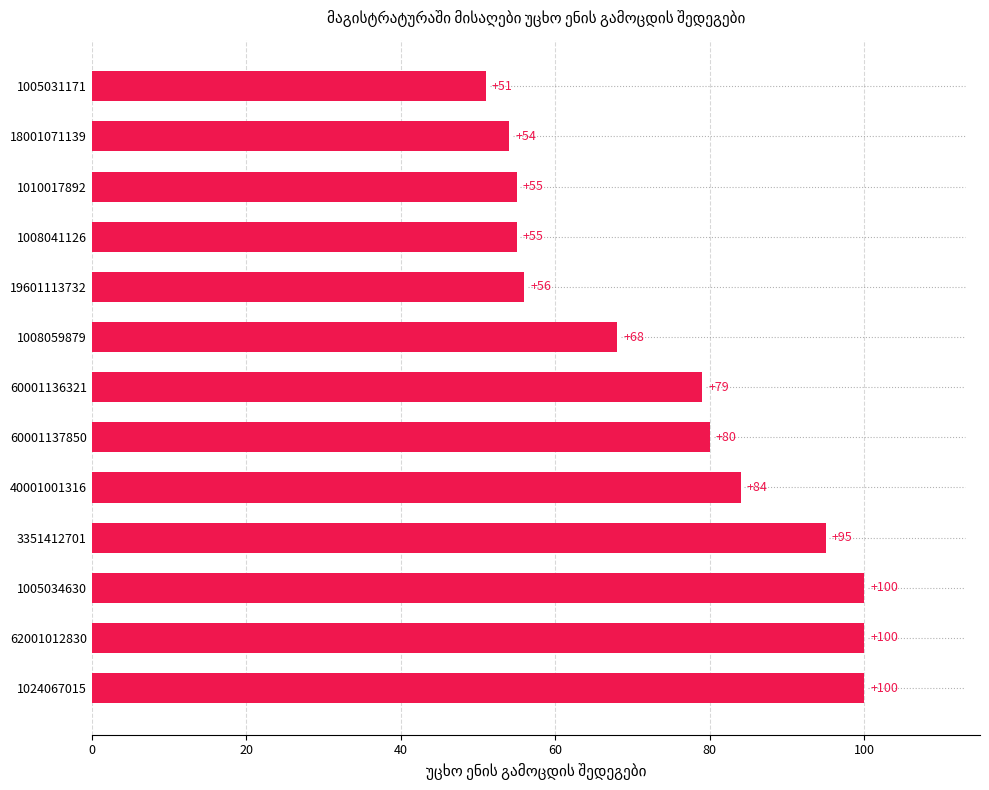

What is the ratio of the value at 3351412701 to the value at 1005031171?

1.9